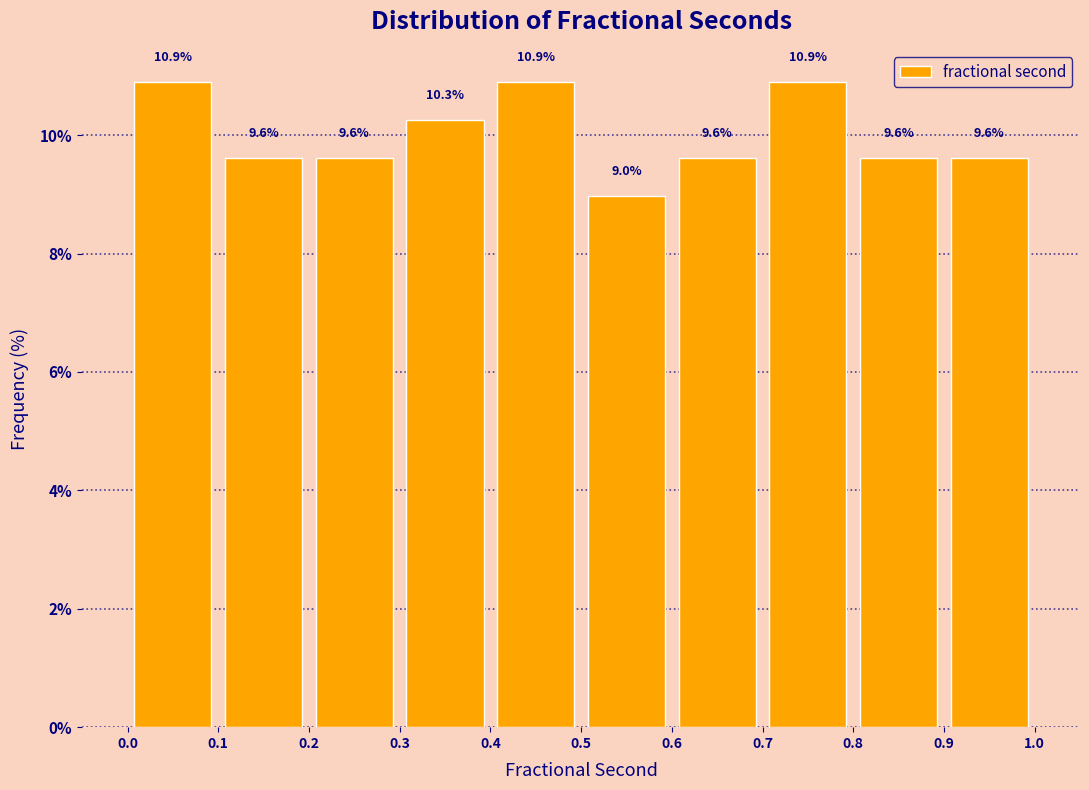

How tall is the bar that spans 0.0 to 0.1 on the x-axis?

10.9